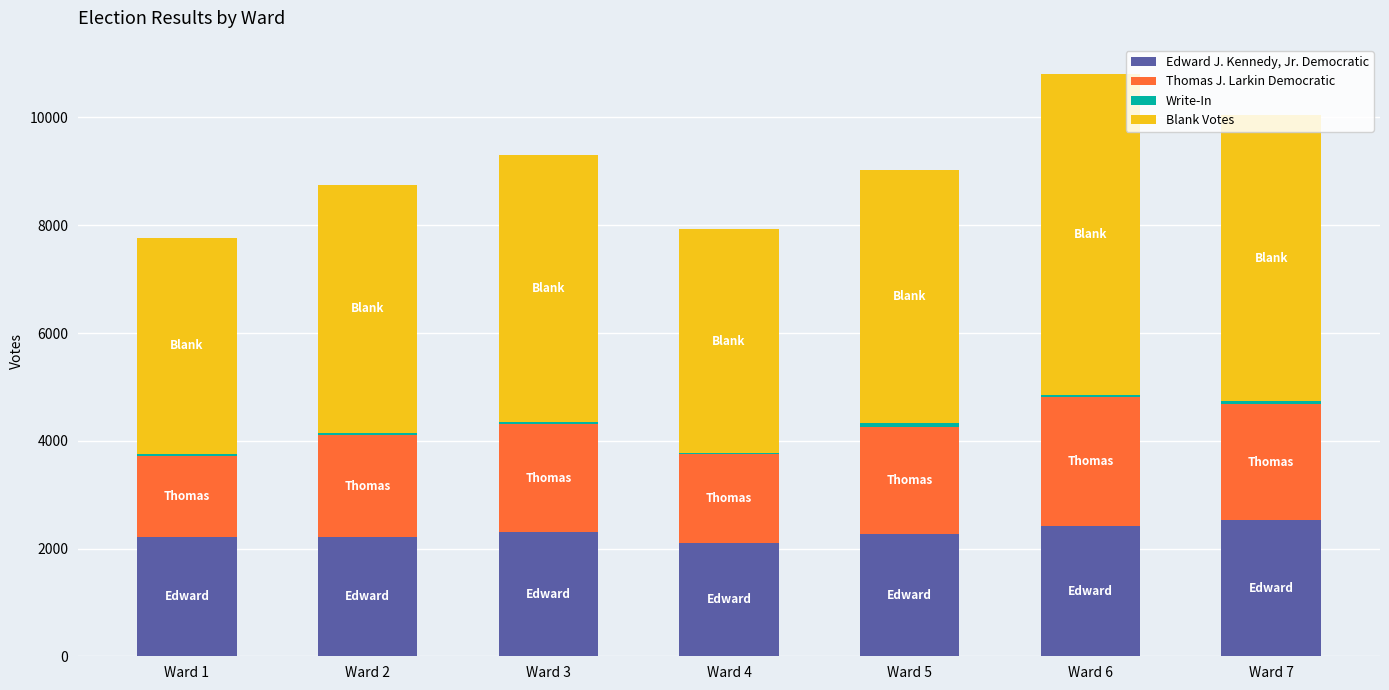

How many categories are shown in the chart?

7